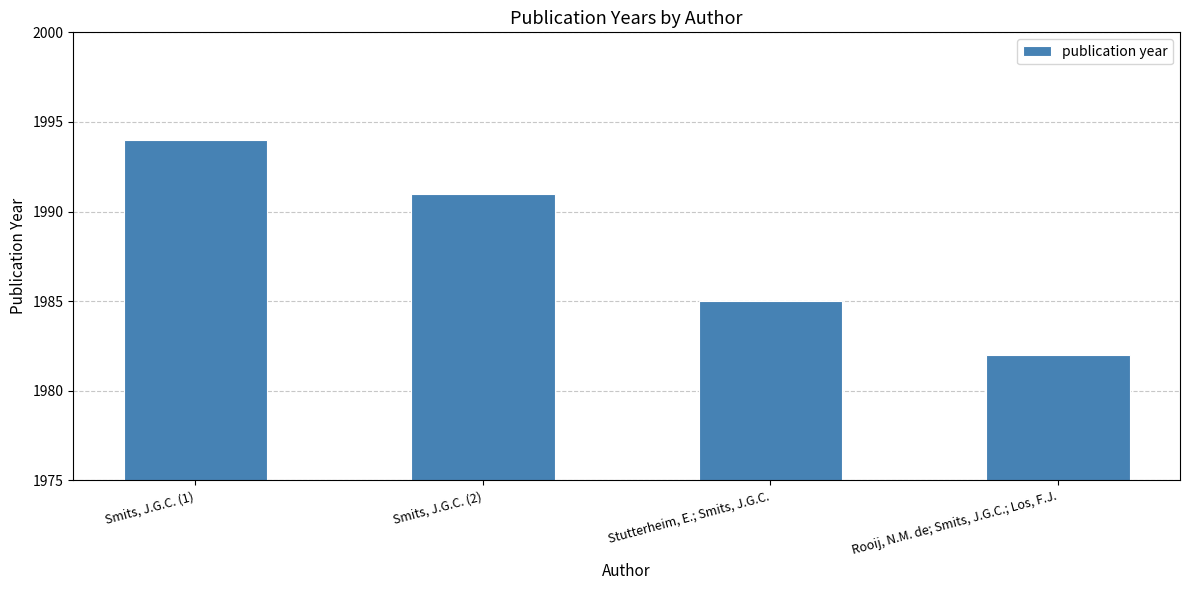

What is the difference between the values at Rooij, N.M. de; Smits, J.G.C.; Los, F.J. and Smits, J.G.C. (1)?

12